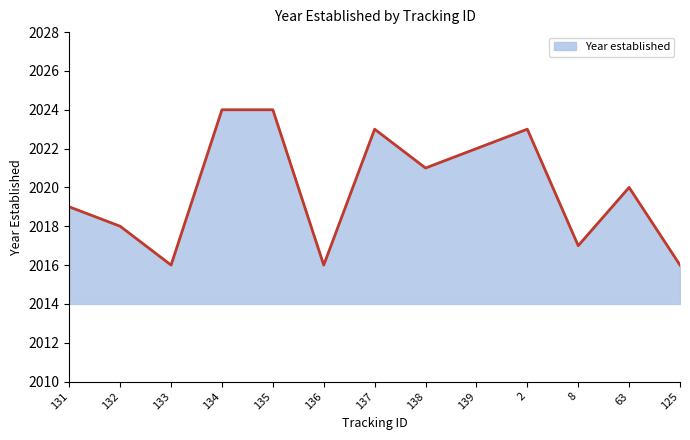

Reading right to left, list all the values displayed in this chart.

2016	2020	2017	2023	2022	2021	2023	2016	2024	2024	2016	2018	2019